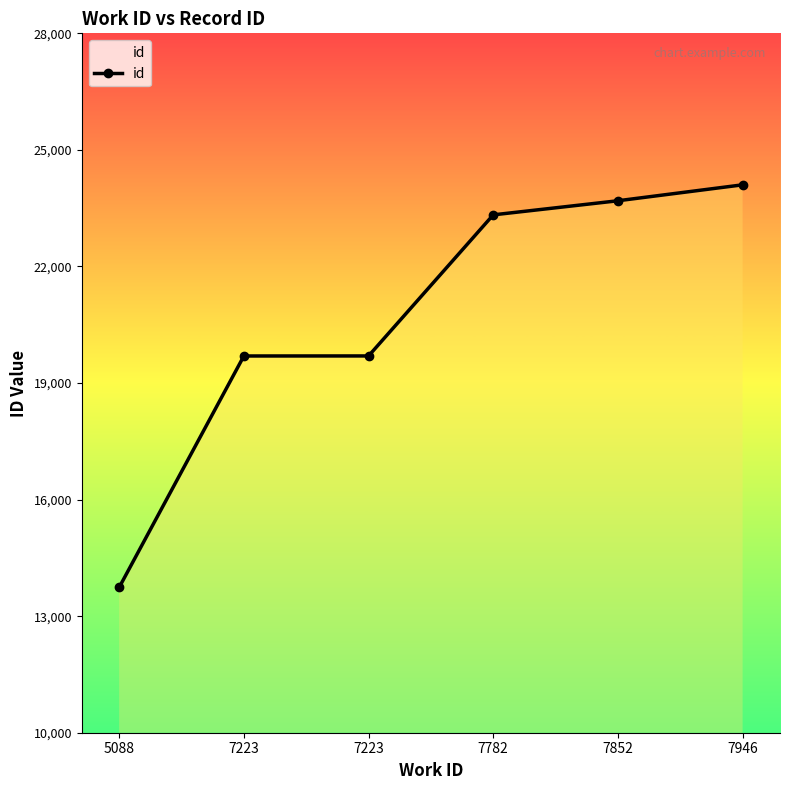

What is the difference between the values at 7946 and 7223?

4404